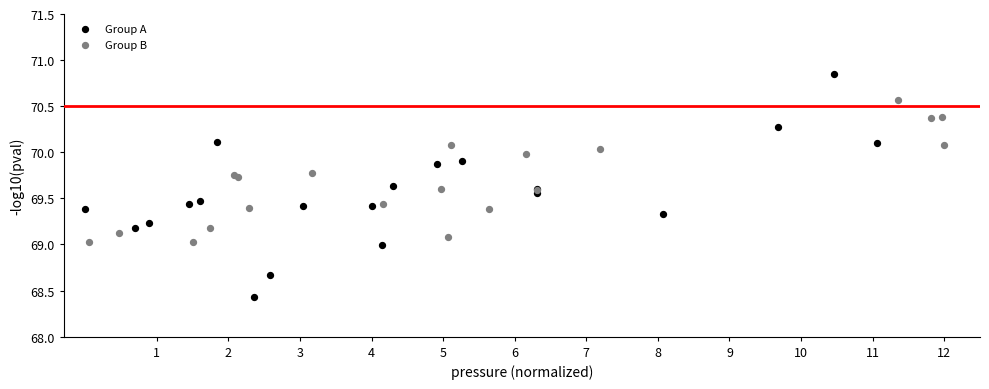

Which series contains the highest Y value?

Group A